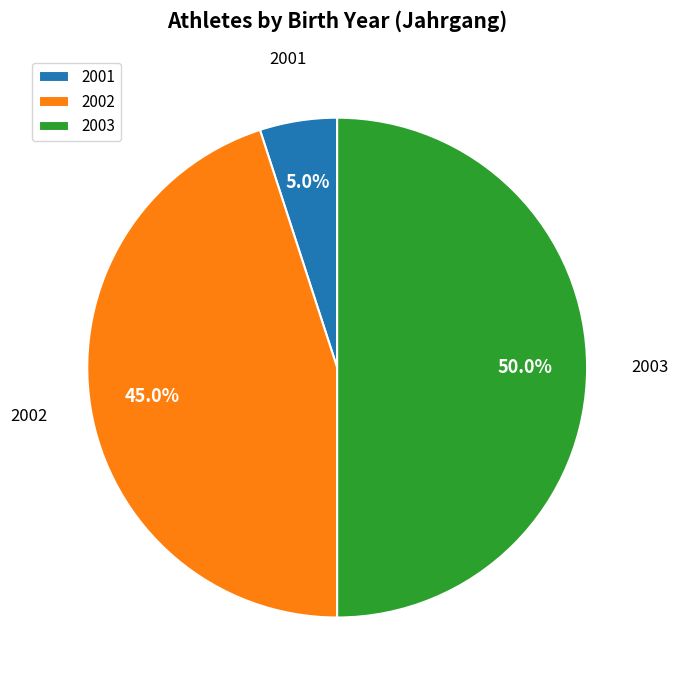

True or false: 2003 accounts for 45% of the total.

False